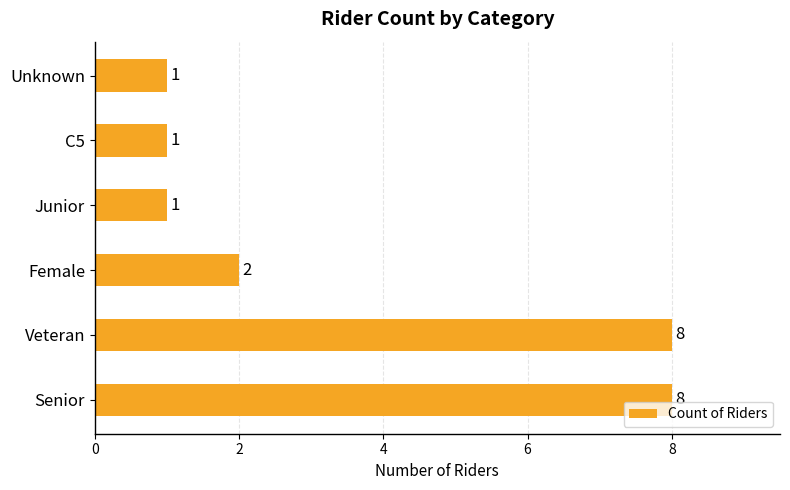

What is the change in value from Senior to Unknown?

-7